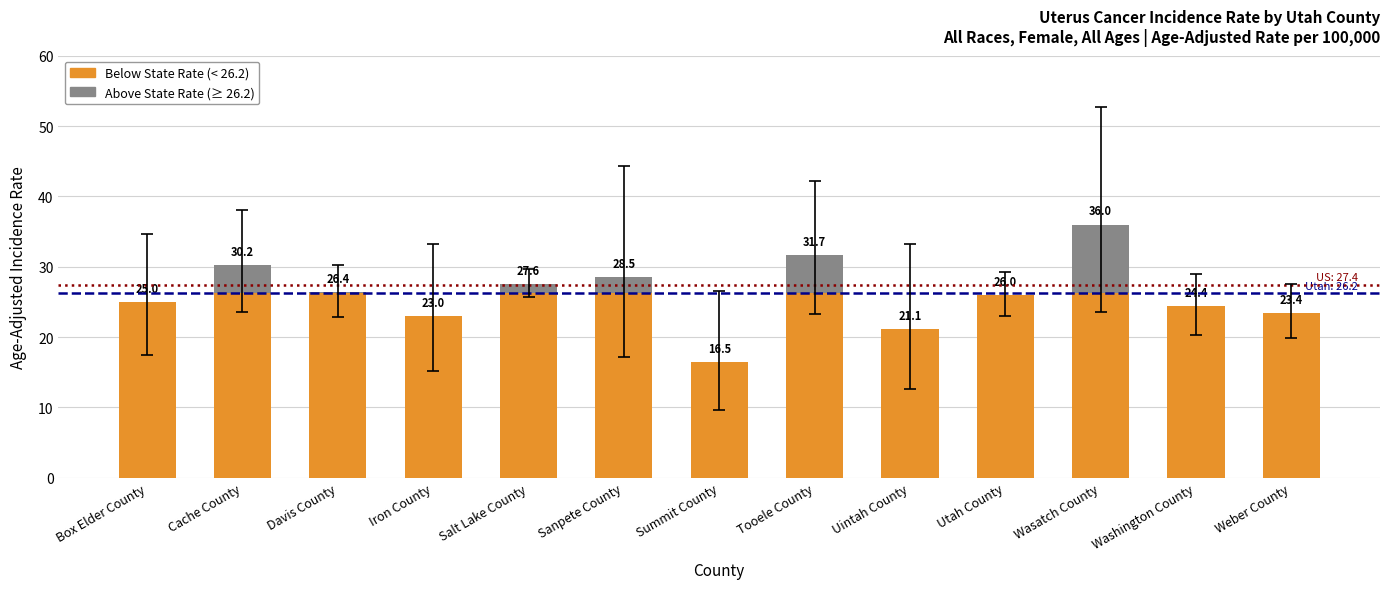

At which category is the sum across all series the highest?

Wasatch County